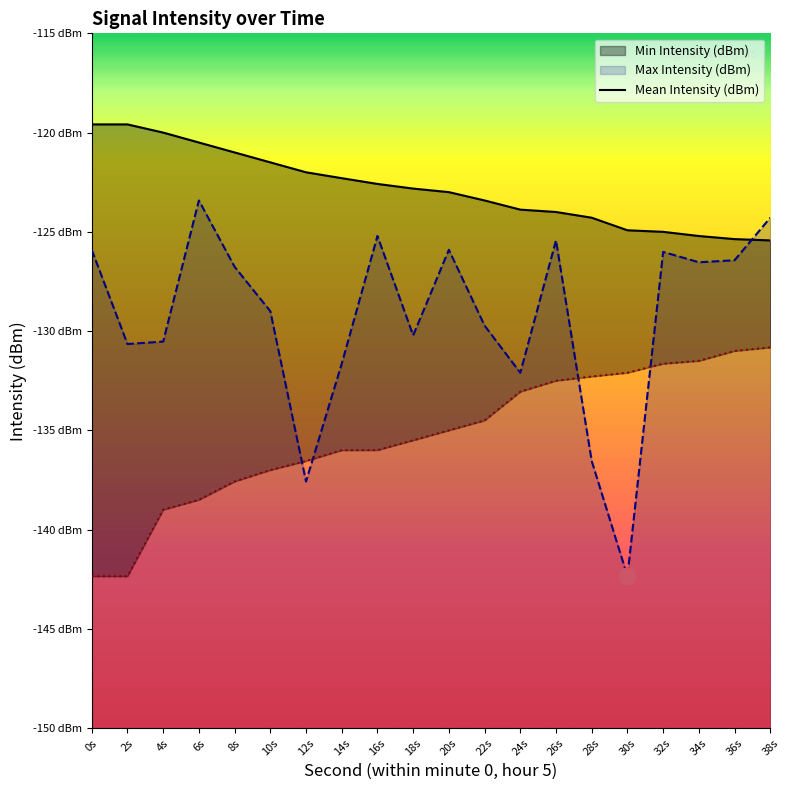

Is it true that the value at 8s is -121.0?

True